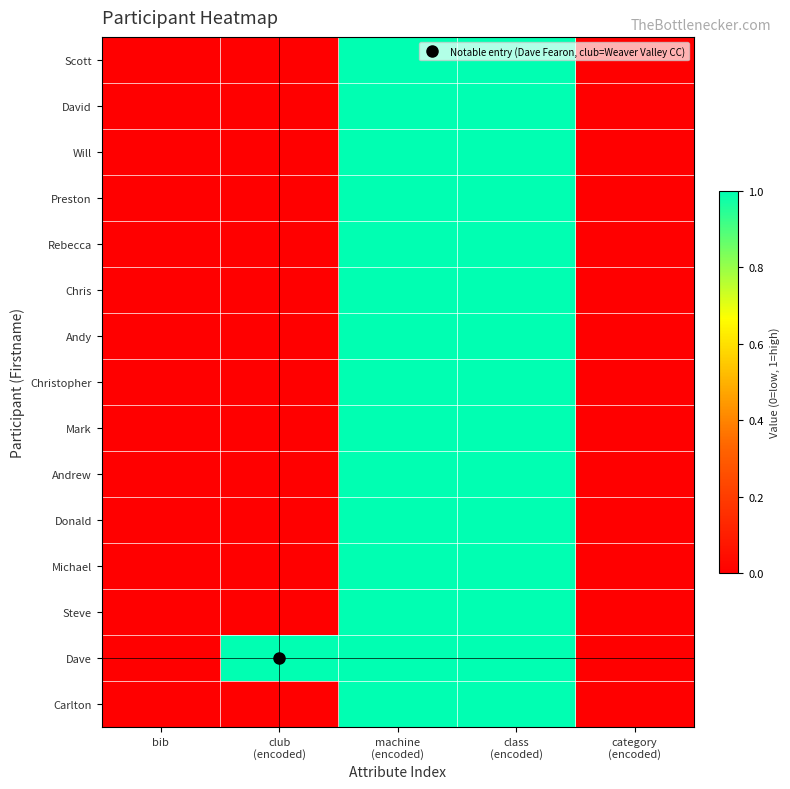

Which series has the largest total across all categories?

Dave